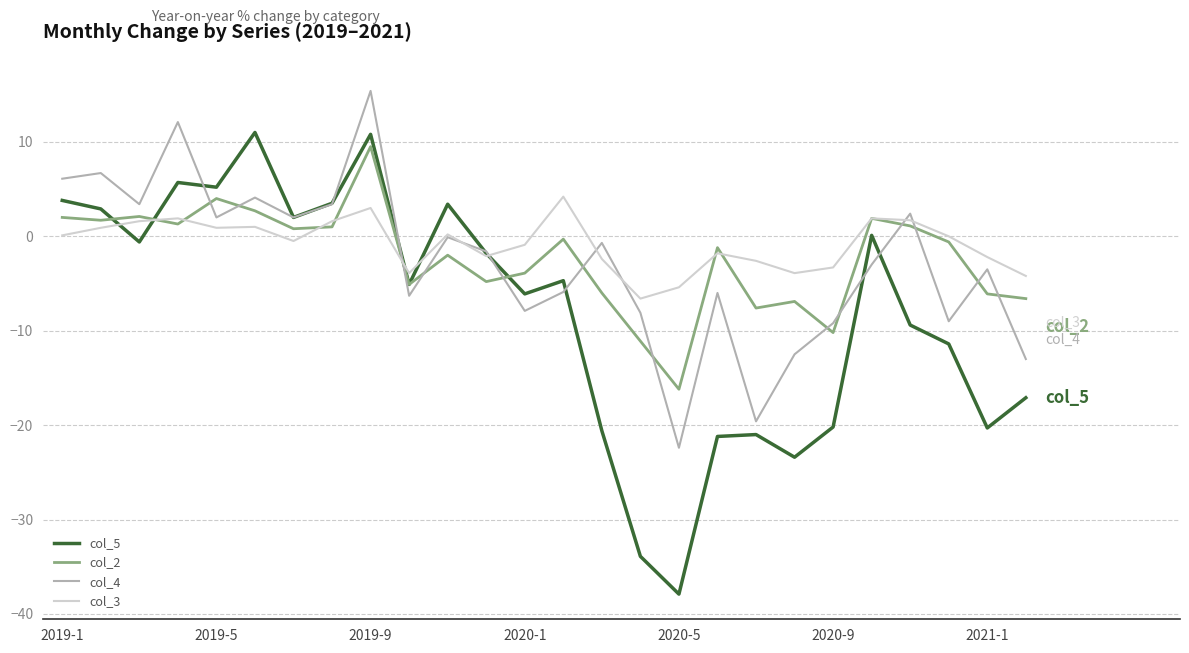

Does the chart display data point markers on the line(s)?

No